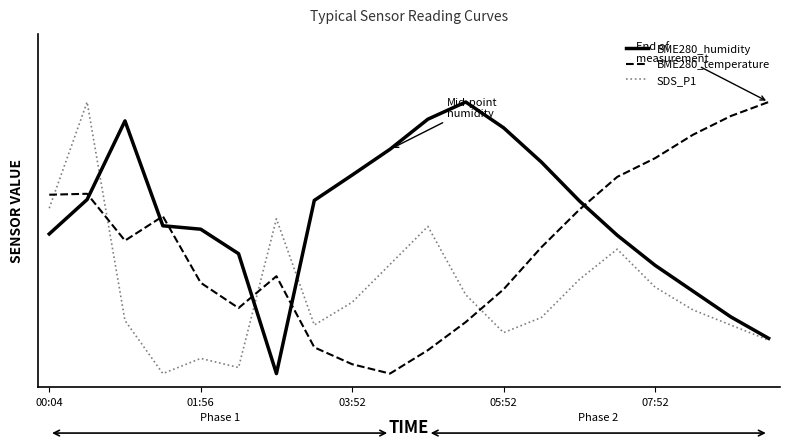

Reading right to left, what are all the values shown in this chart?

BME280_humidity: 0.1	0.2	0.3	0.4	0.5	0.6	0.8	0.9	1.0	0.9	0.8	0.7	0.6	0.0	0.4	0.5	0.5	0.9	0.6	0.5
BME280_temperature: 1.0	0.9	0.9	0.8	0.7	0.6	0.5	0.3	0.2	0.1	0.0	0.0	0.1	0.4	0.2	0.3	0.6	0.5	0.7	0.7
SDS_P1: 0.1	0.2	0.2	0.3	0.5	0.3	0.2	0.2	0.3	0.5	0.4	0.3	0.2	0.6	0.0	0.1	0.0	0.2	1.0	0.6